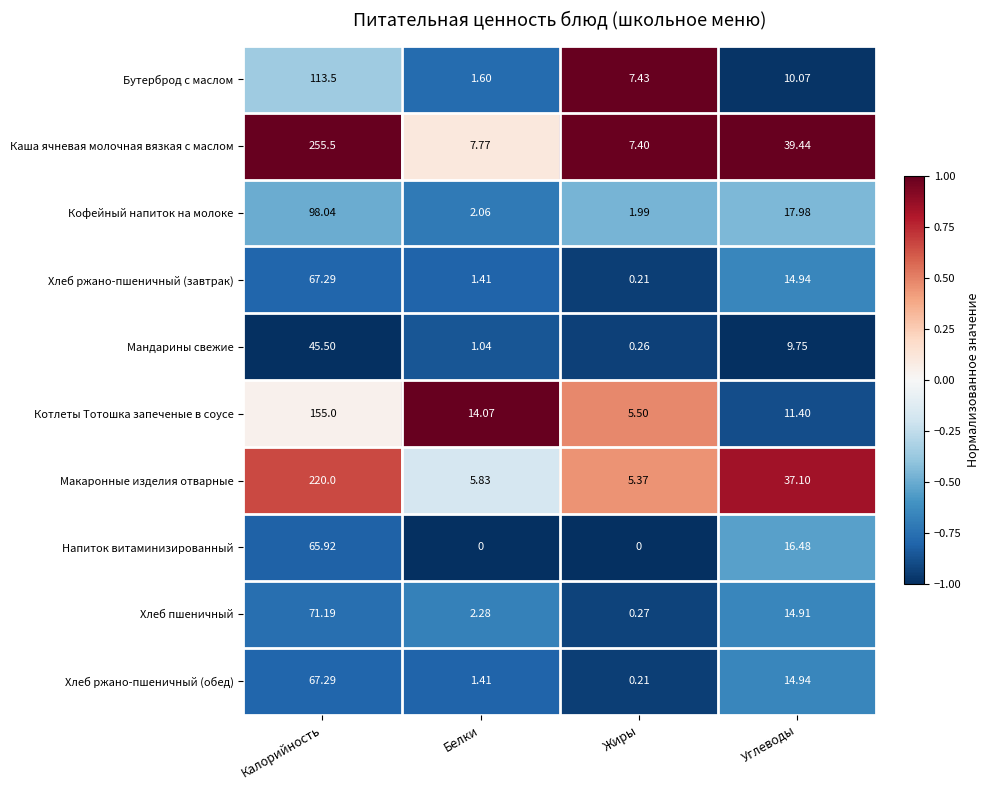

Which label corresponds to the largest value in the chart?

Калорийность